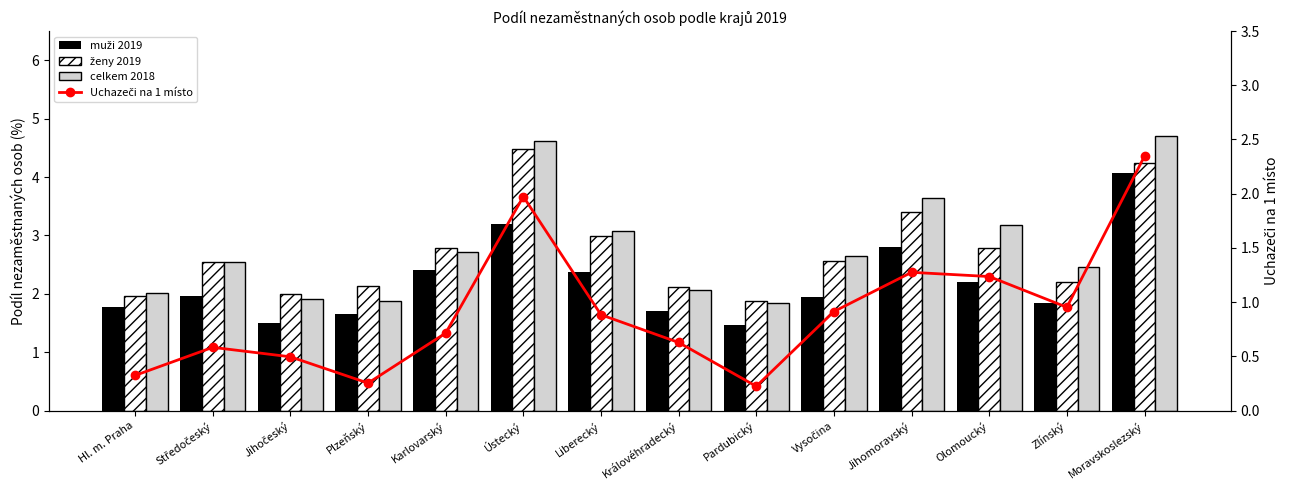

Rank the series by their maximum value, from lowest to highest.

Uchazeči na 1 místo, muži 2019, ženy 2019, celkem 2018